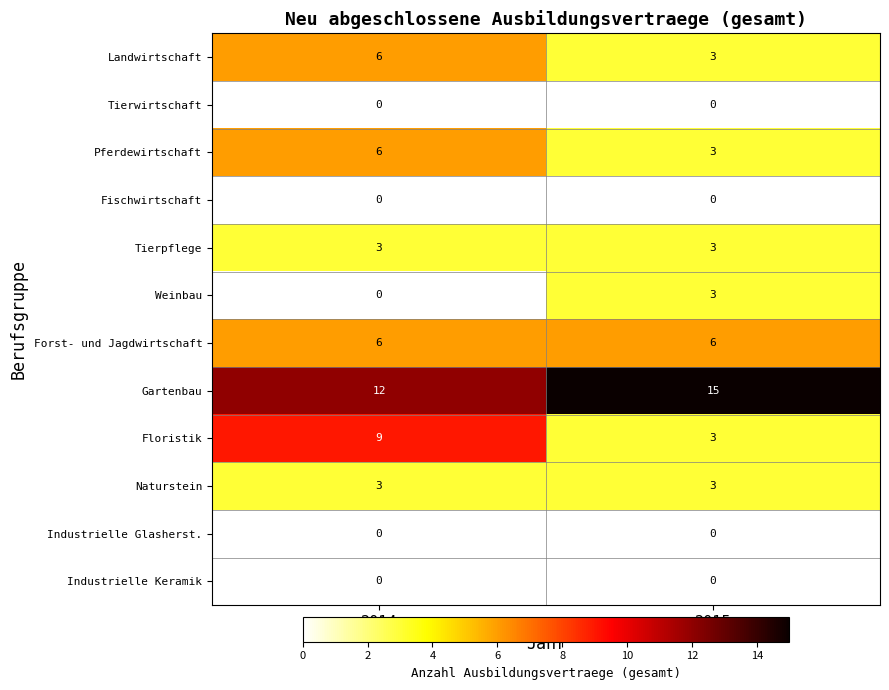

Rank the categories by Floristik value from lowest to highest.

2015, 2014